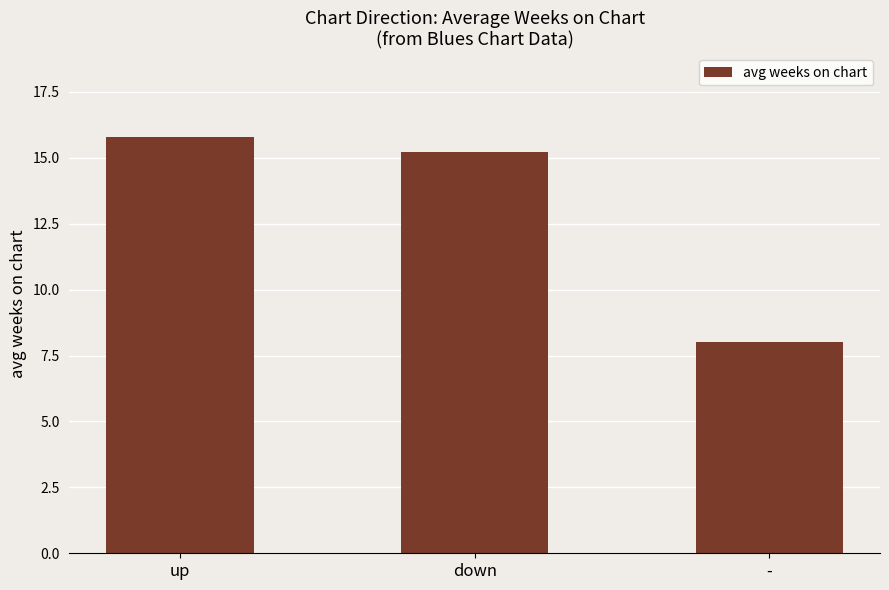

How many data points does each series have?

3